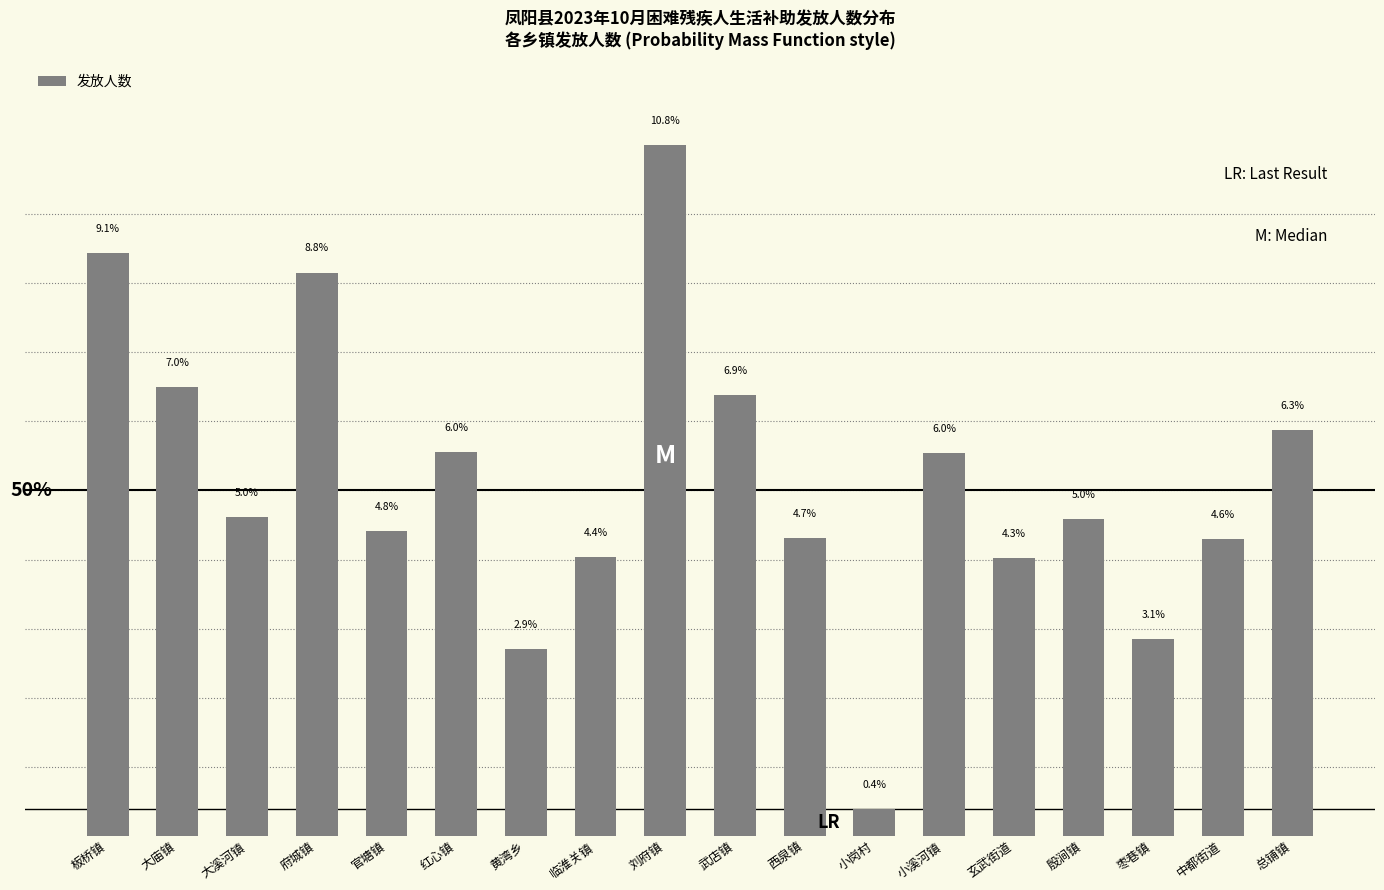

Which has a higher value, 板桥镇 or 西泉镇?

板桥镇